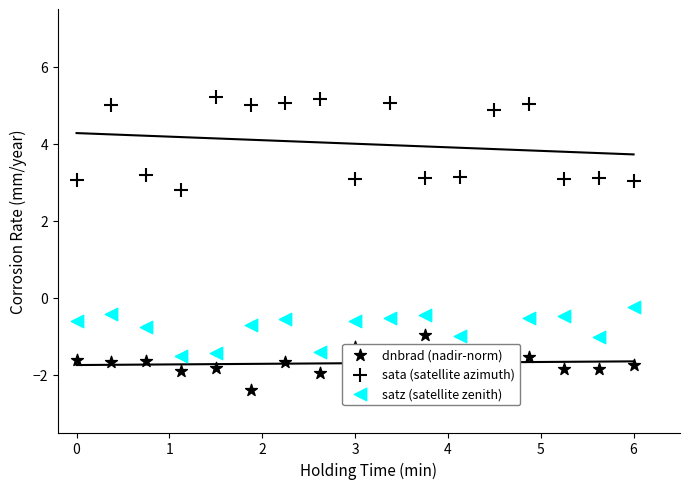

What are all the series names shown in the legend?

dnbrad (nadir-norm), sata (satellite azimuth), satz (satellite zenith)